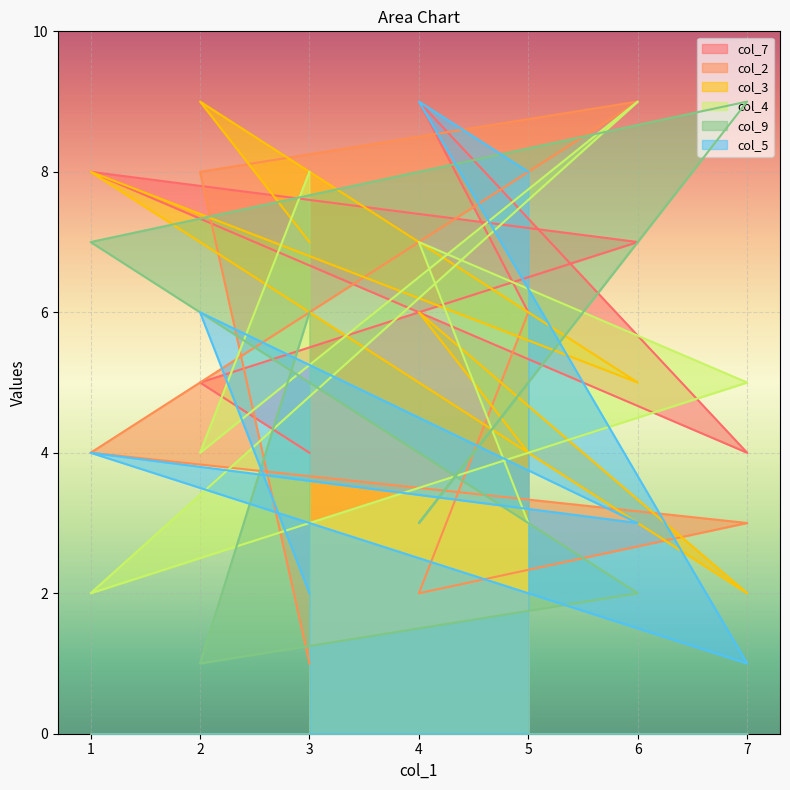

True or false: col_2 has a value of 3 at 7.

True